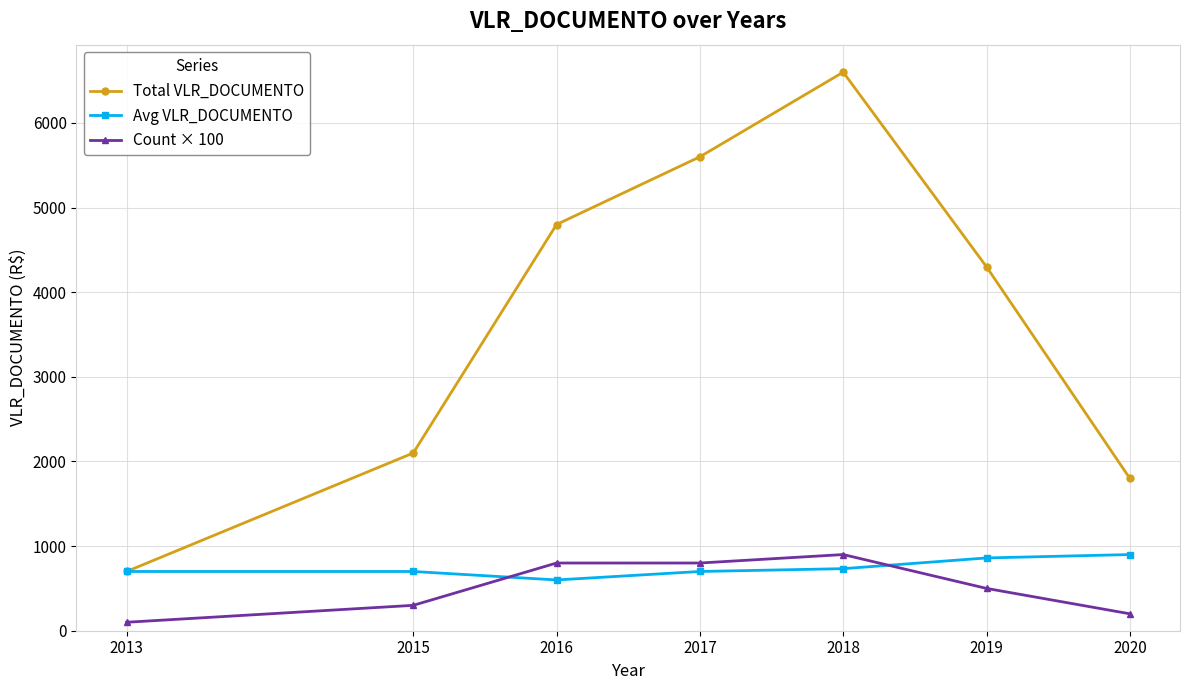

List the labels in order of Total VLR_DOCUMENTO value, smallest first.

2013, 2020, 2015, 2019, 2016, 2017, 2018